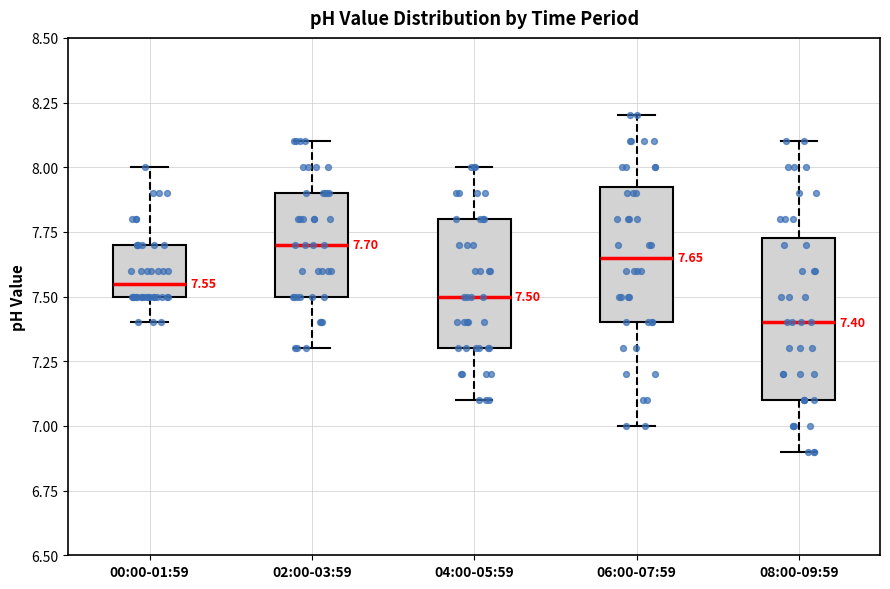

Which box's median line is the lowest?

08:00-09:59